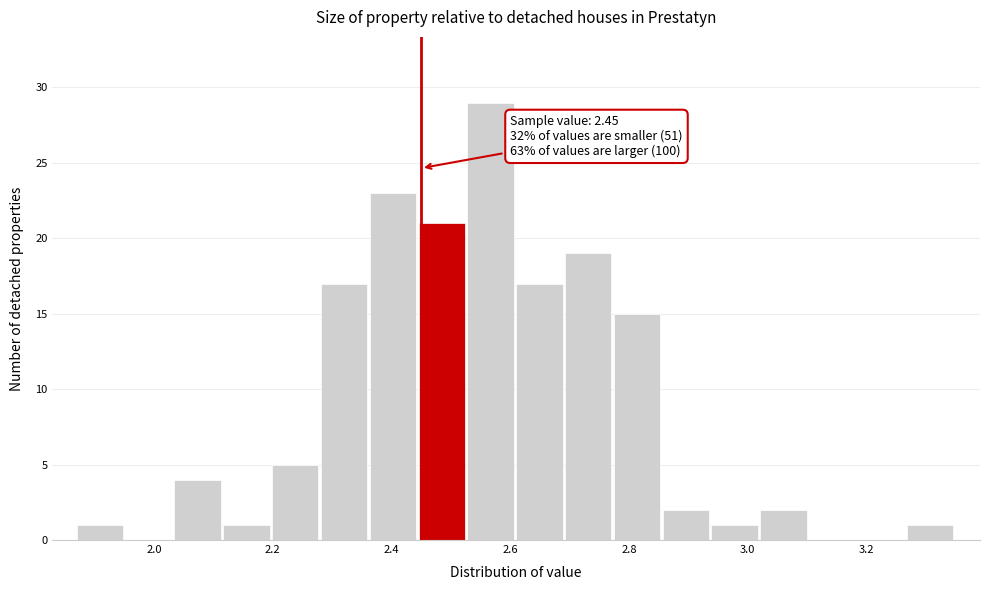

Over which range of the x-axis is the bar tallest?

2.52 to 2.62